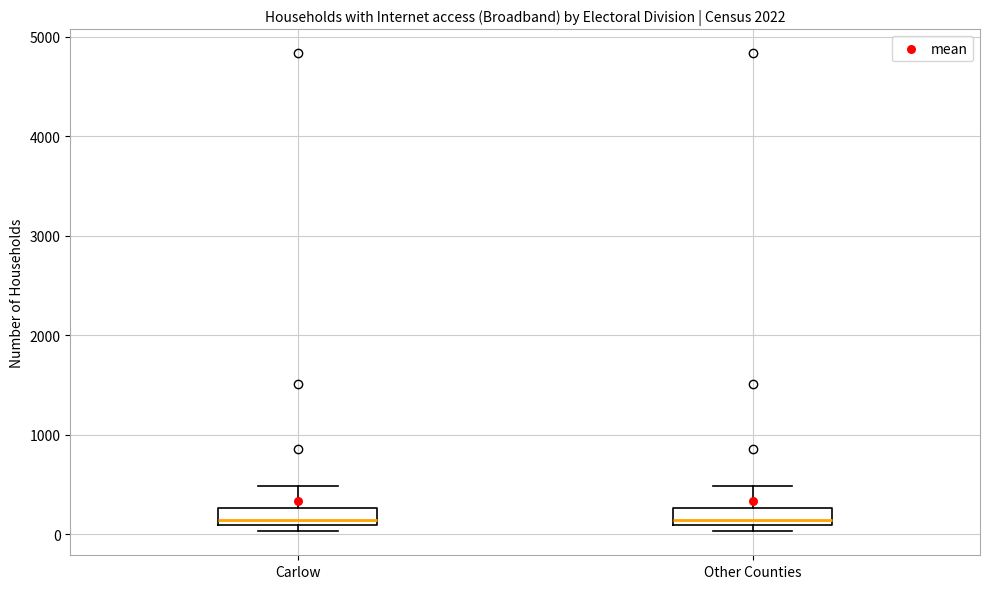

Reading left to right, read every box against the y-axis: the position of its median line, the range the box covers, and the ends of its whiskers. The values are not printed on the chart, so give them approximately, as read against the axis.

Carlow: median 100 (just above the box's lower edge), box 100 to 300, whiskers 0 to 500
Other Counties: median 100 (just above the box's lower edge), box 100 to 300, whiskers 0 to 500